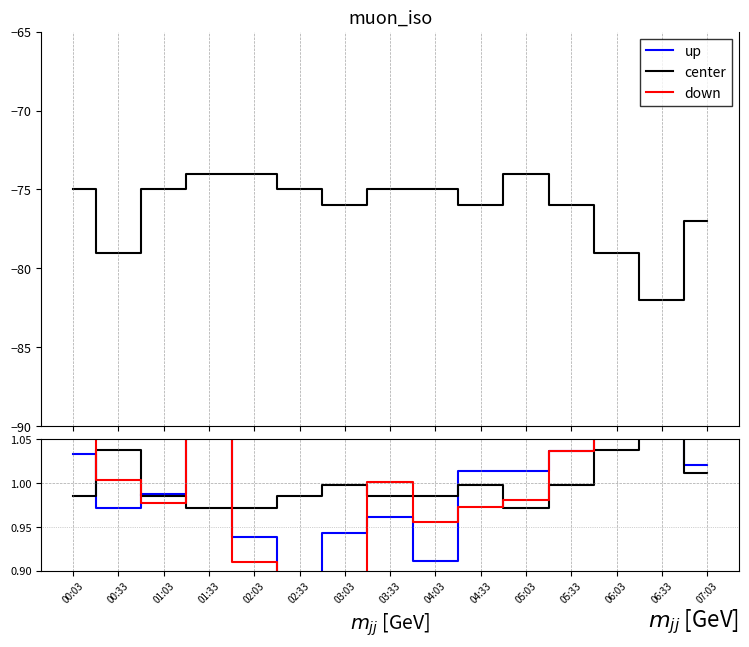

Which series has the largest total across all categories?

down